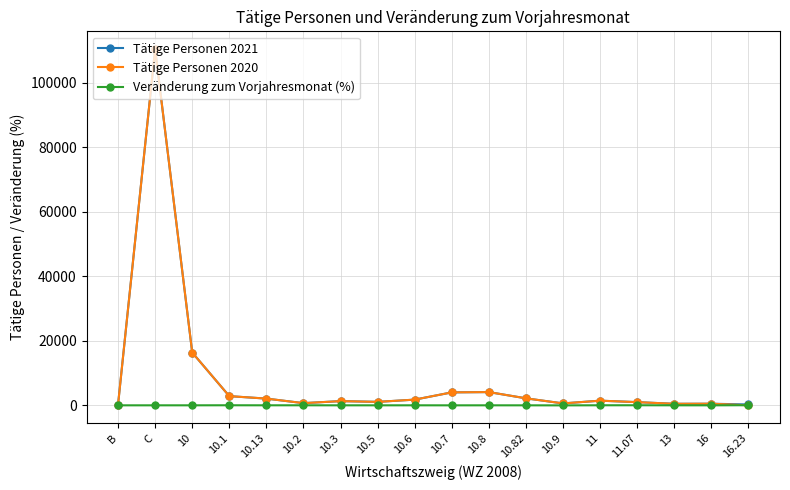

What is the value of the Tätige Personen 2020 point at the 9th from the left?

1764.0